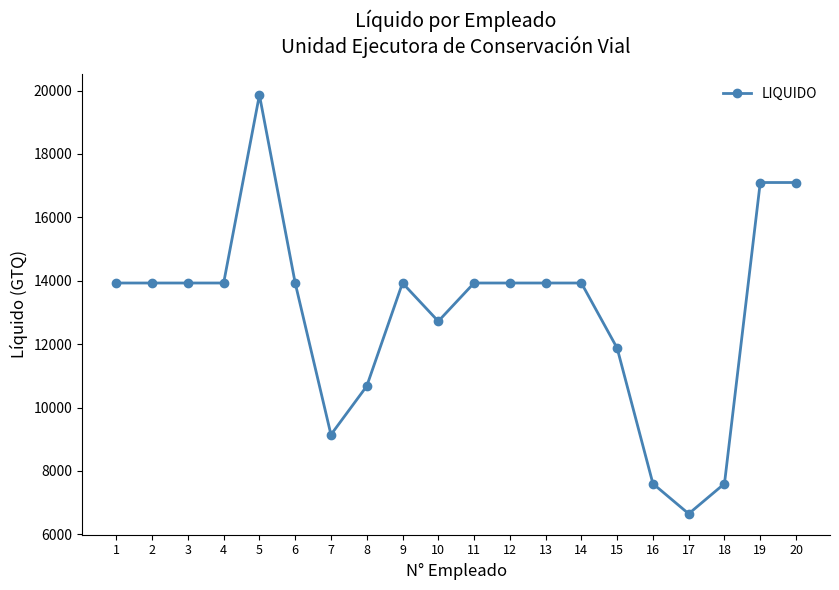

Read the value at 20.

17100.0